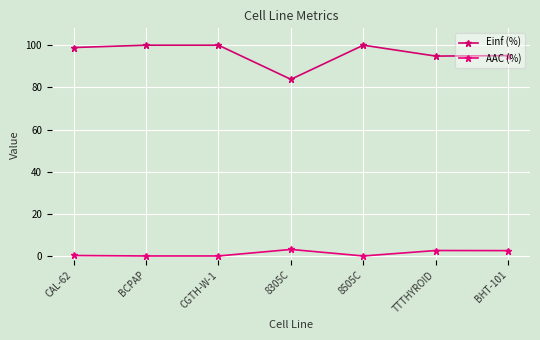

What is the sum of the AAC (%) values at 8505C and TTTHYROID?

2.6